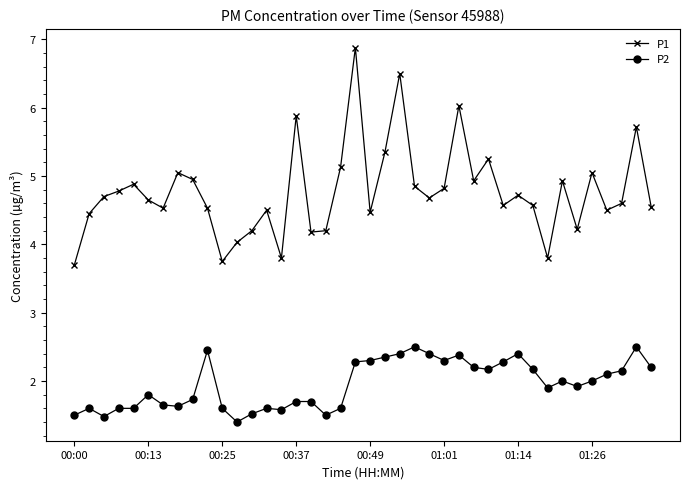

True or false: P2 has more than 0 interior local peaks.

True